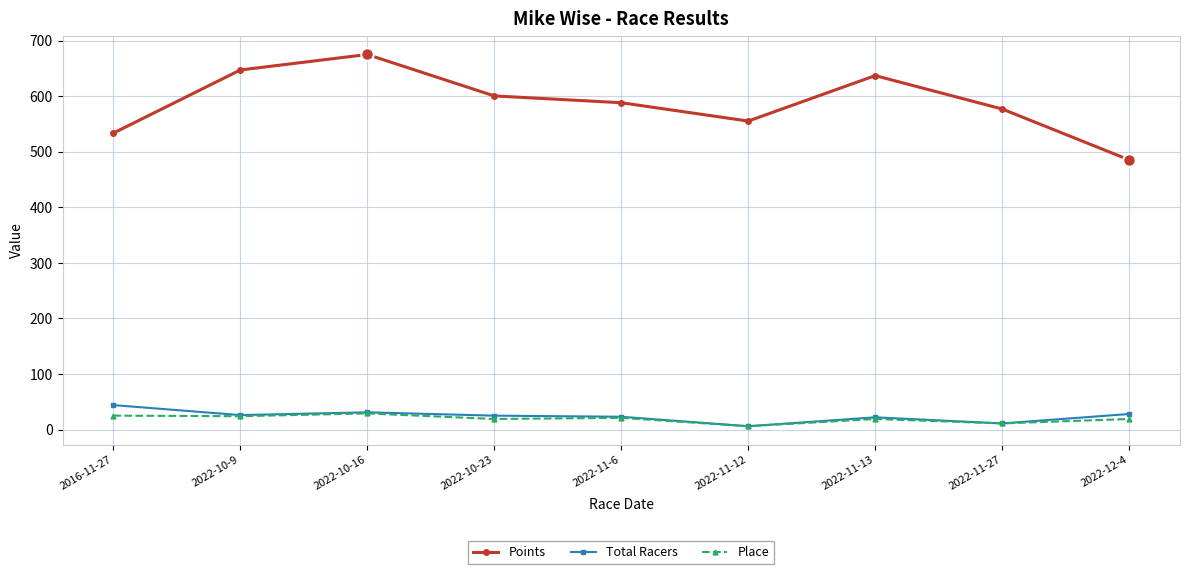

How many values in the Points series exceed 588?

5